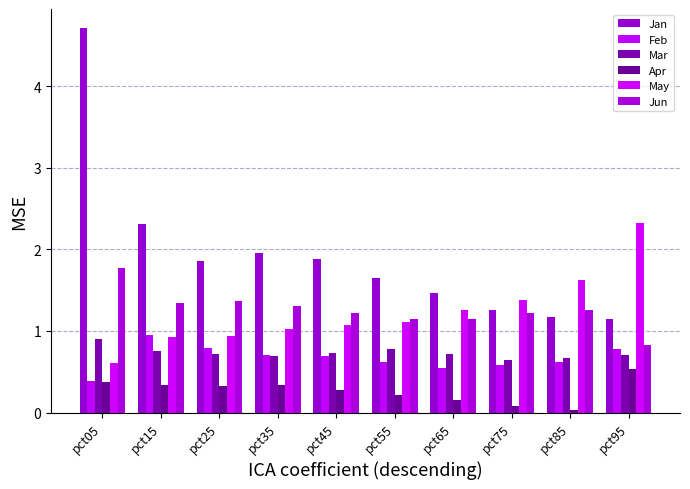

What is the difference between the second highest and second lowest values in the Jan series?

1.1